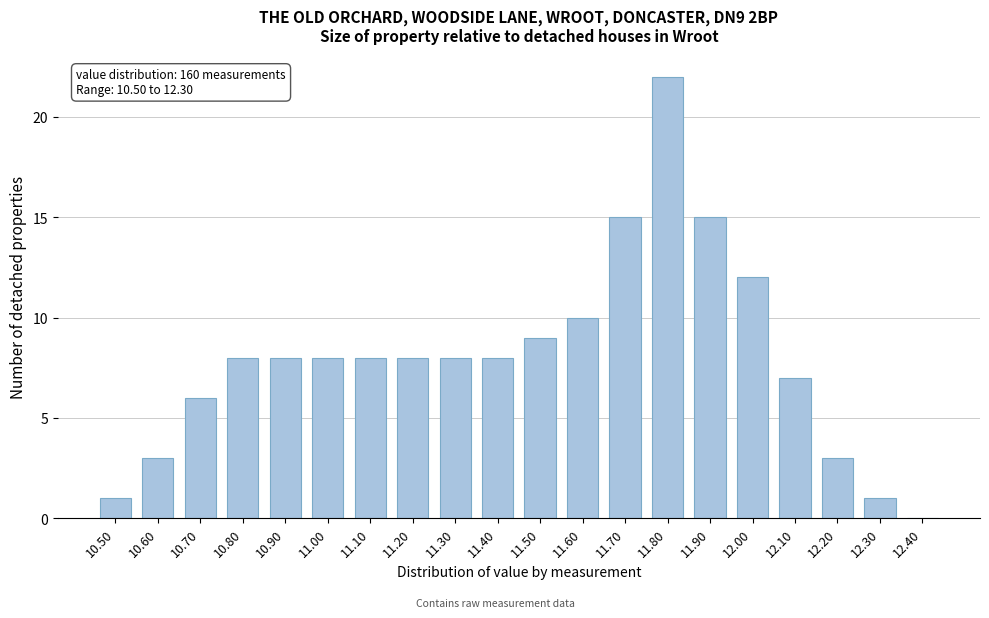

Over which range of the x-axis is the bar tallest?

11.75 to 11.85